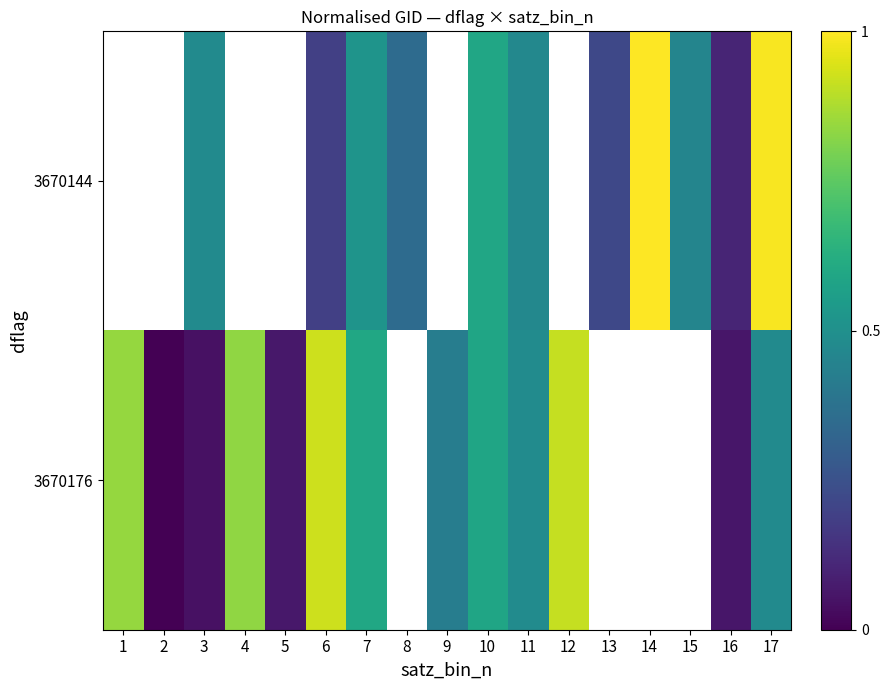

How many positive values does the 3670176 series have?

12